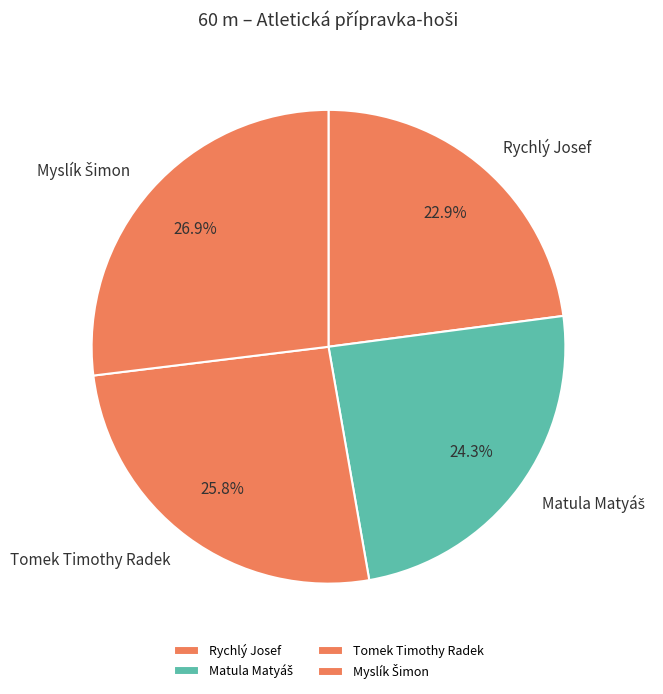

How much of the chart is everything except Tomek Timothy Radek?

74.2%